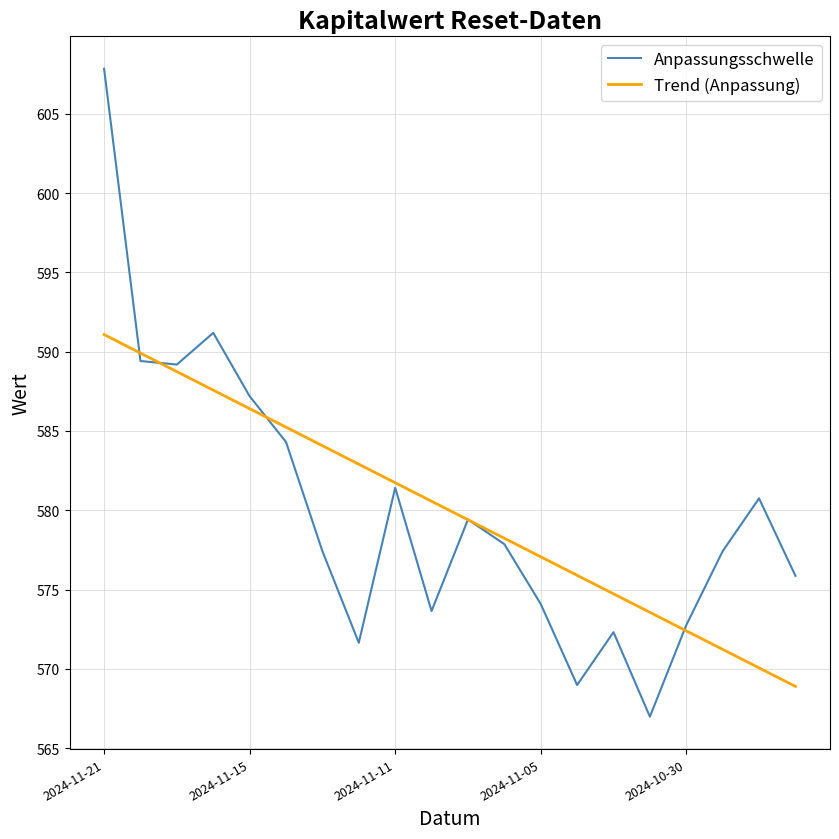

Which series has the largest range (max minus min)?

Anpassungsschwelle